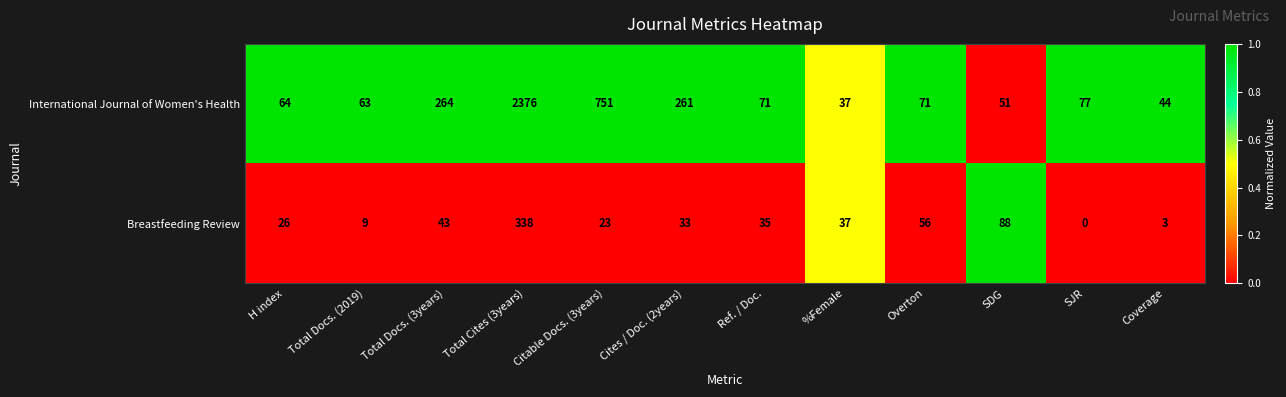

Which label corresponds to the smallest value in the chart?

SJR